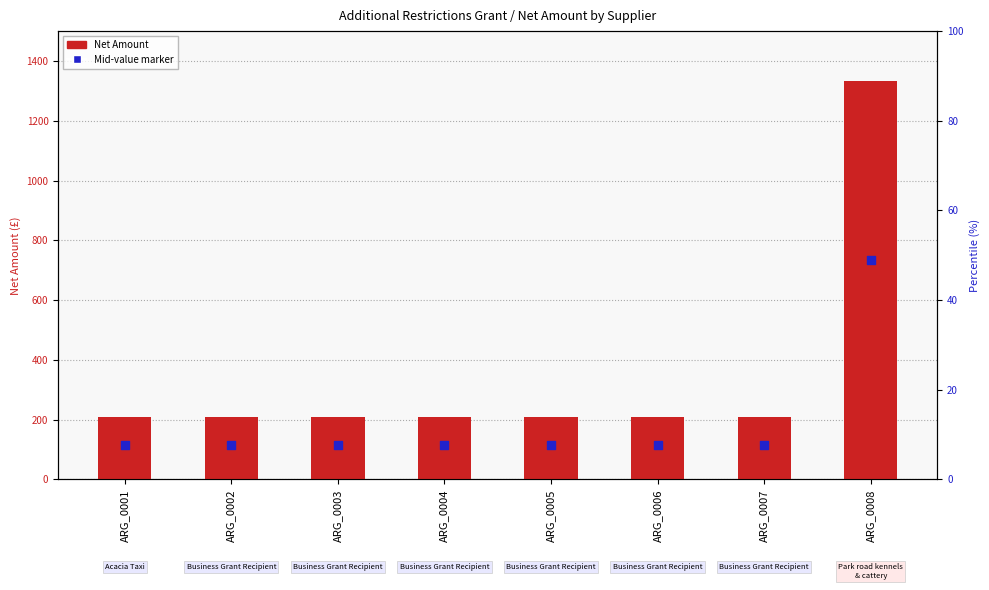

Which series reaches the maximum Y coordinate?

Net Amount